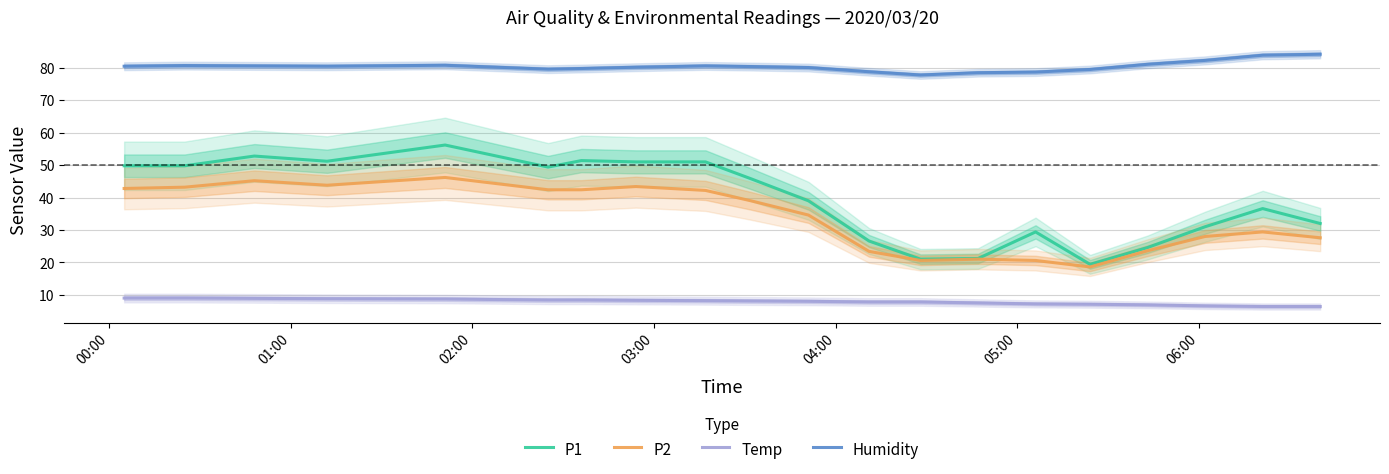

True or false: Humidity and P1 cross at least once.

False